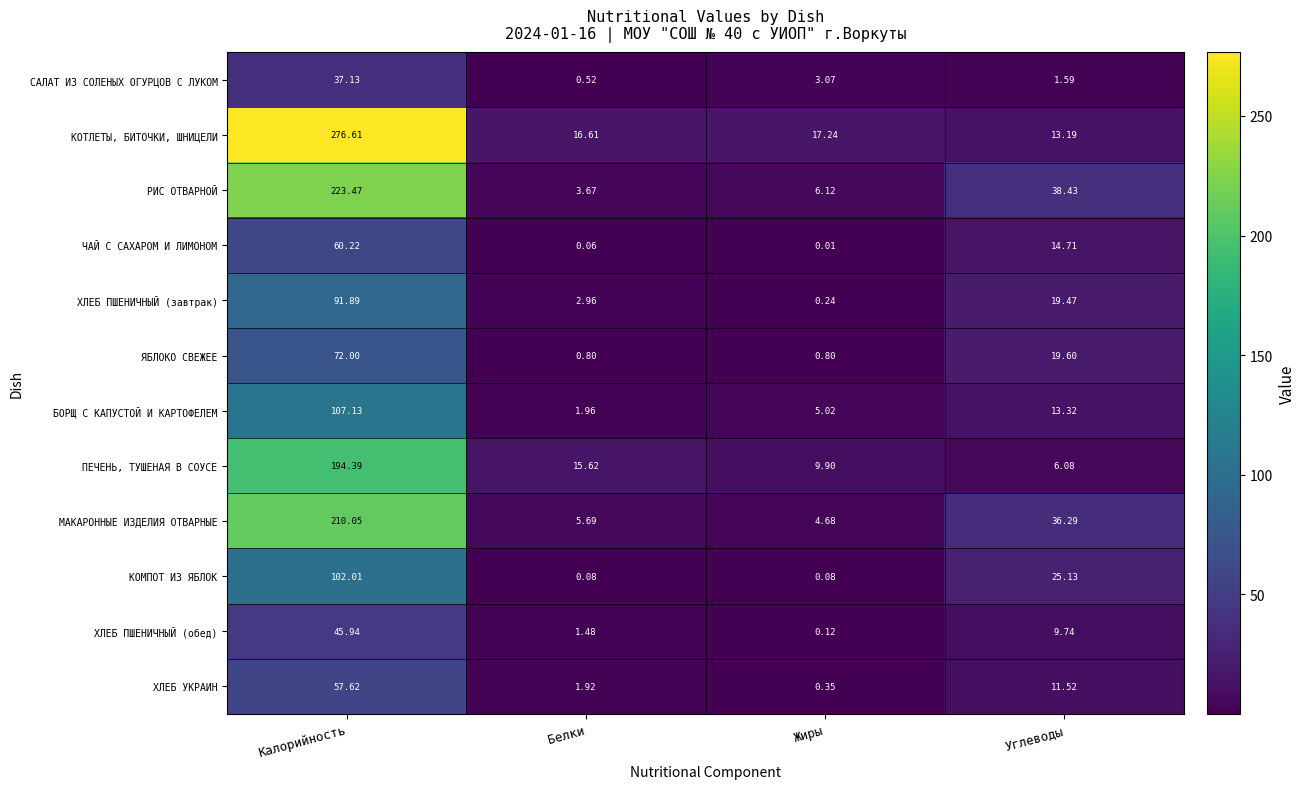

At which category is the sum across all series the highest?

Калорийность